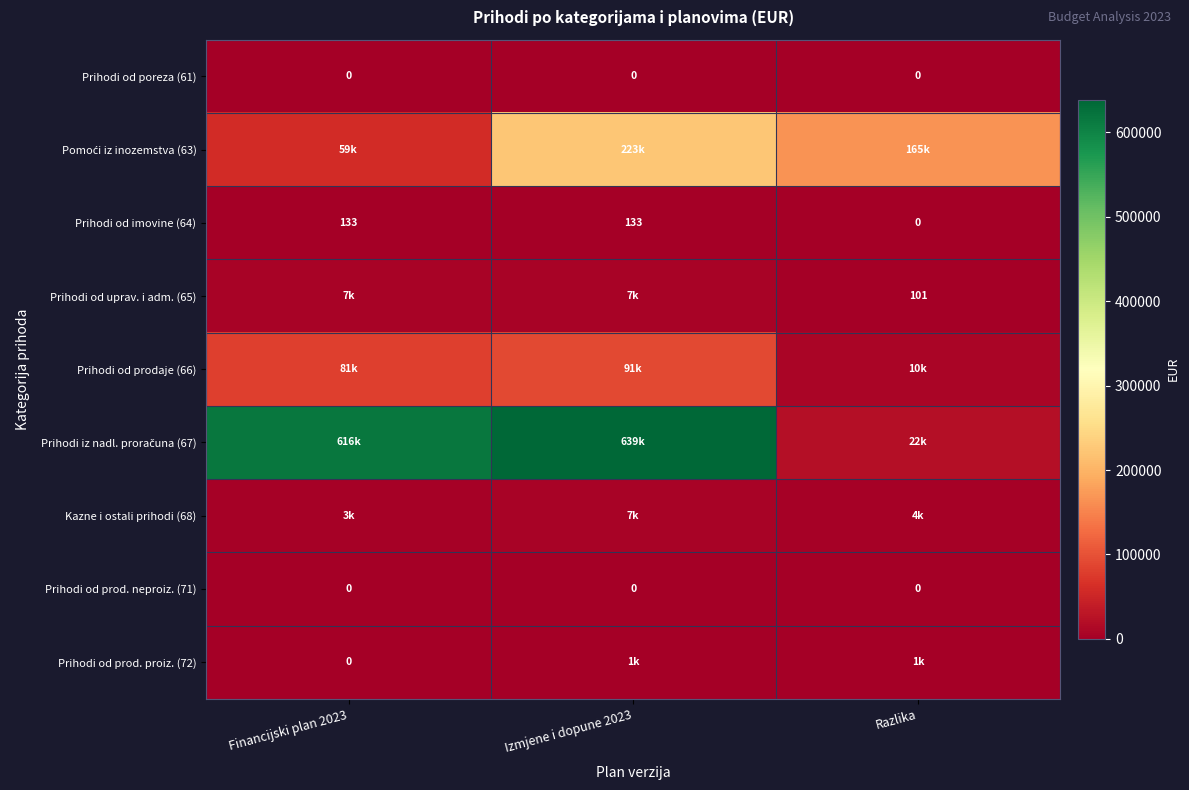

How many Prihodi od imovine (64) values are between 0 and 133?

3